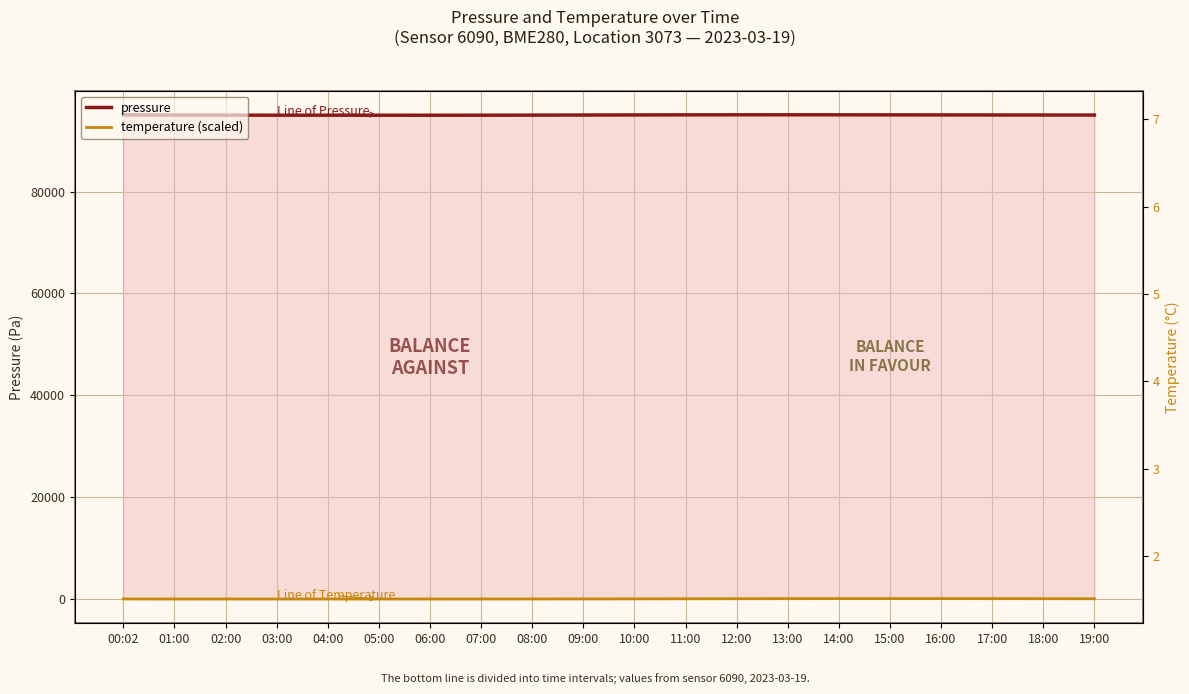

At which category does temperature (scaled) reach its first local valley?

01:00